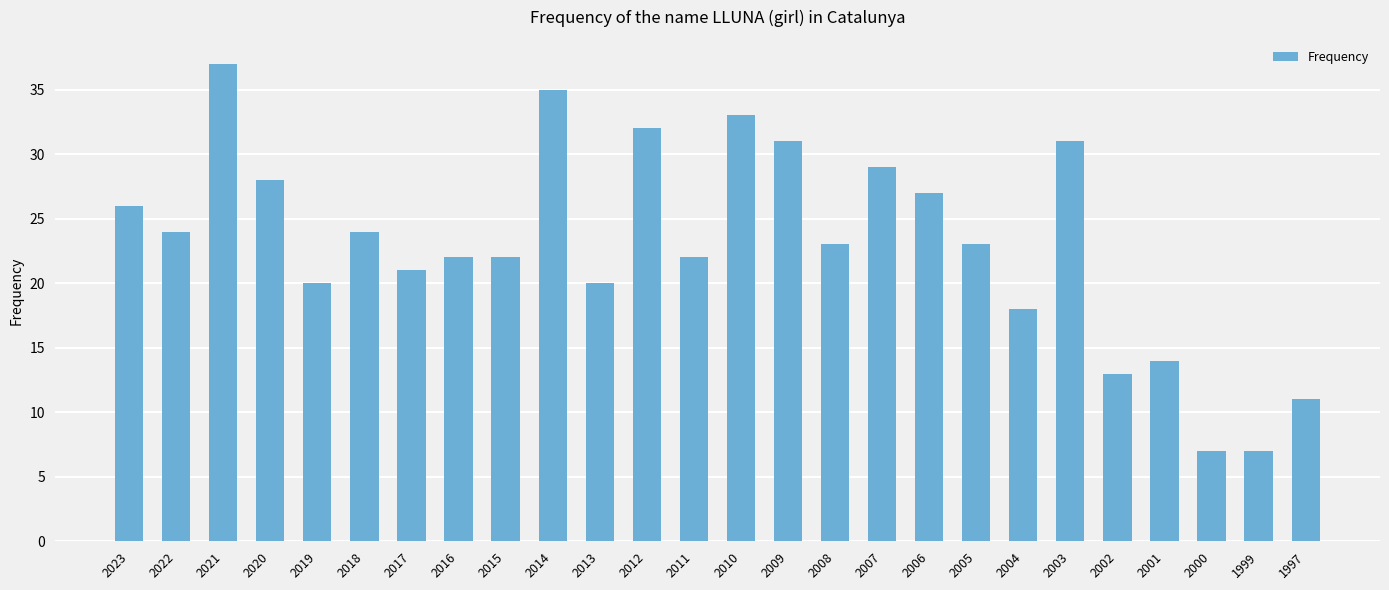

Where does the data first go above 23?

2023